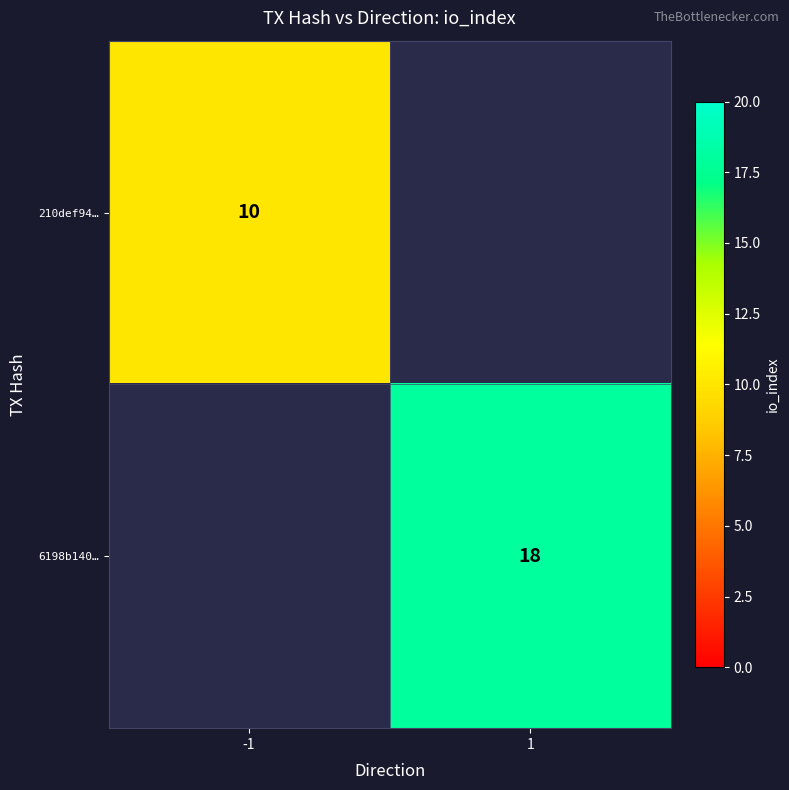

Is it true that 6198b140… equals 27 at 1?

False